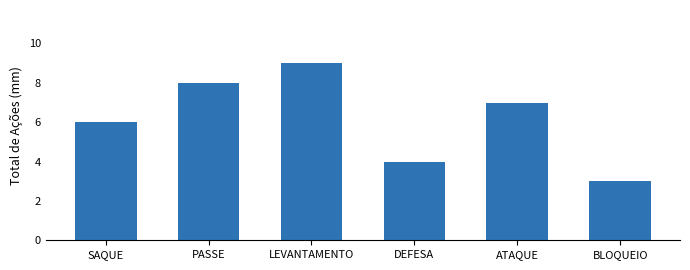

True or false: the data shows 2 at BLOQUEIO.

False